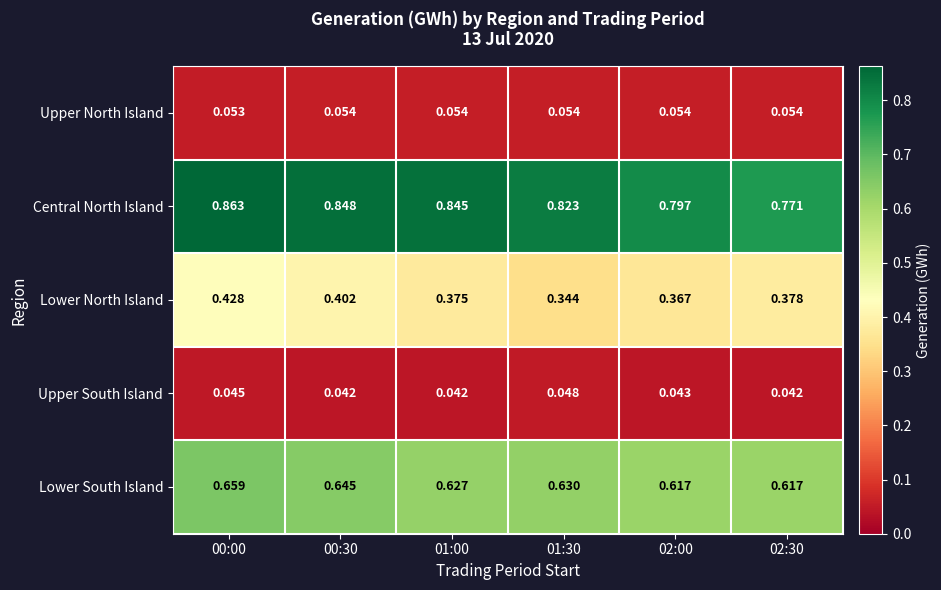

Rank the series at 02:00 from lowest to highest value.

Upper South Island, Upper North Island, Lower North Island, Lower South Island, Central North Island